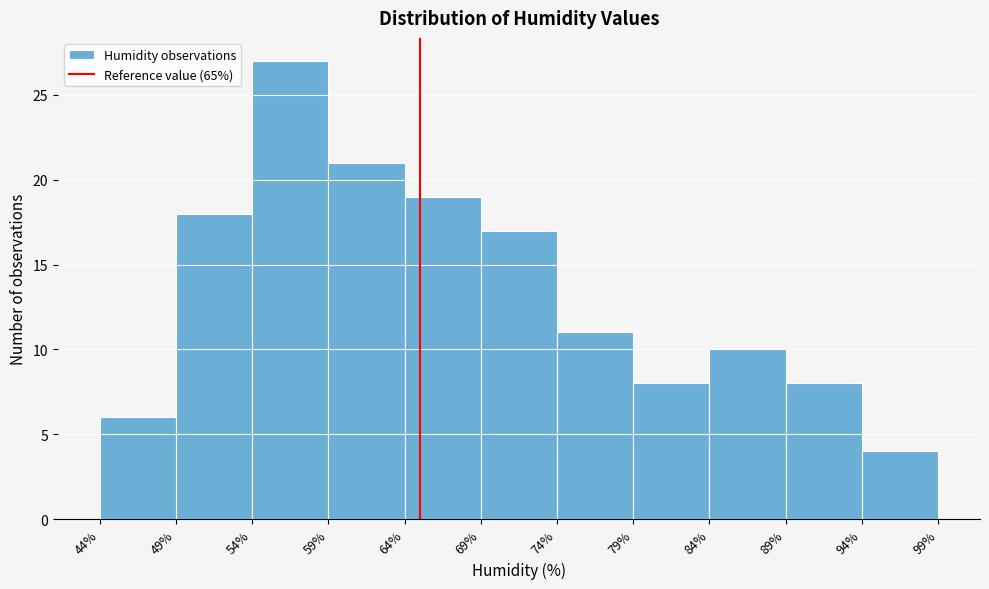

What is the height of the bar covering 74% to 79% on the x-axis? The values are not printed on the chart, so give them approximately, as read against the axis.

11